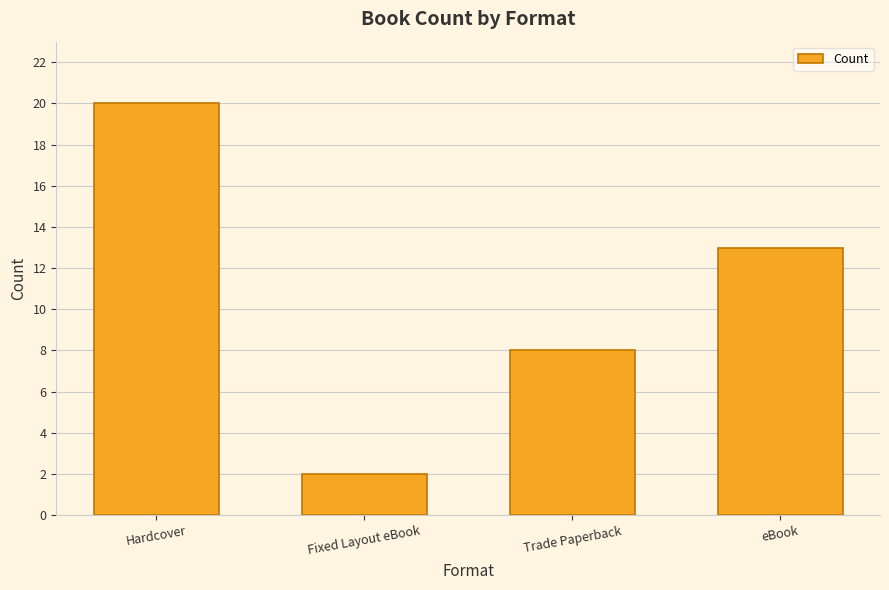

What is the difference between the maximum and minimum values?

18